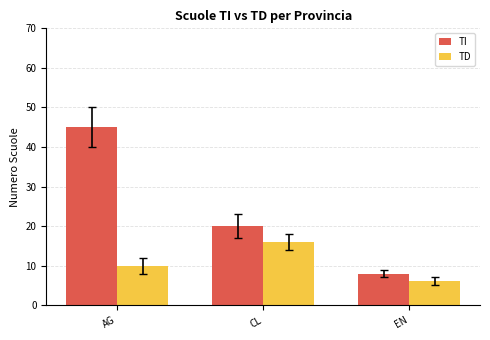

At which category is the sum across all series the highest?

AG